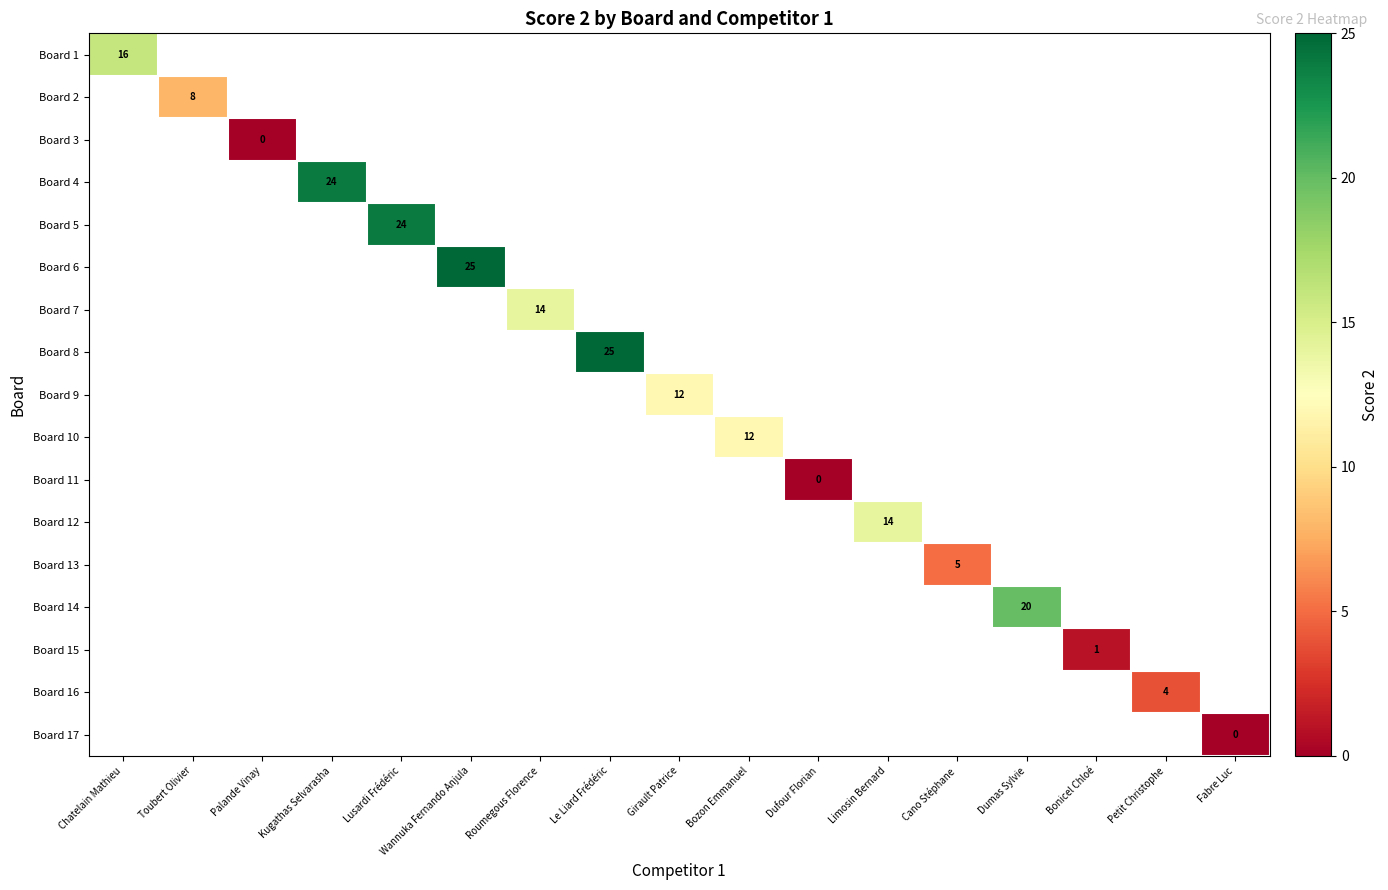

The value of Board 4 at Kugathas Selvarasha is 24. True or false?

True